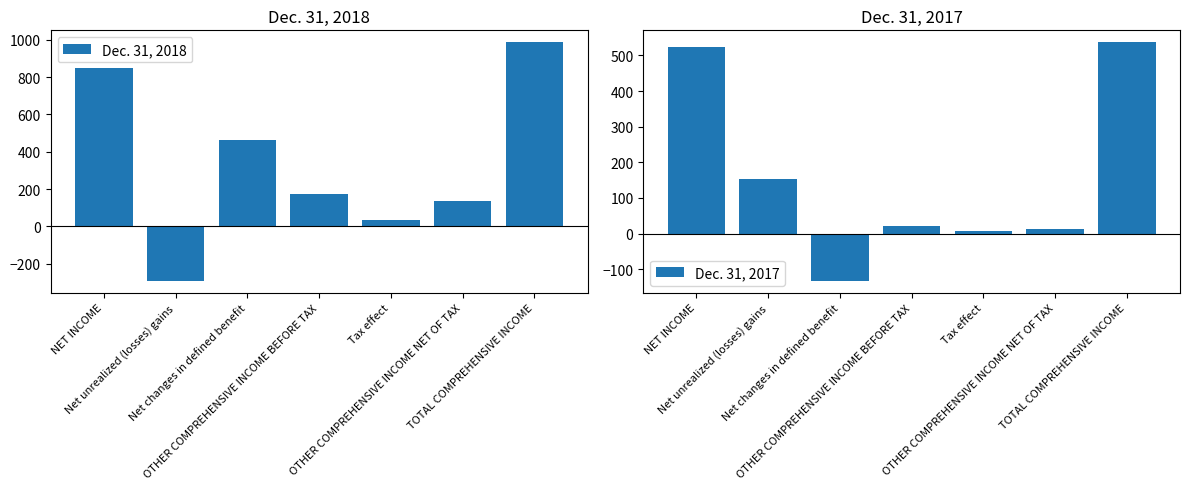

How many categories are shown in the chart?

7